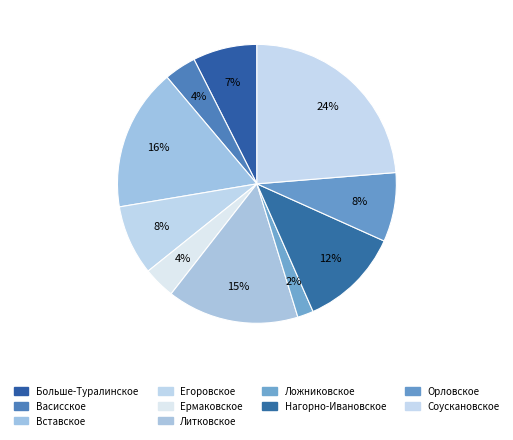

True or false: Соускановское accounts for 16% of the total.

False